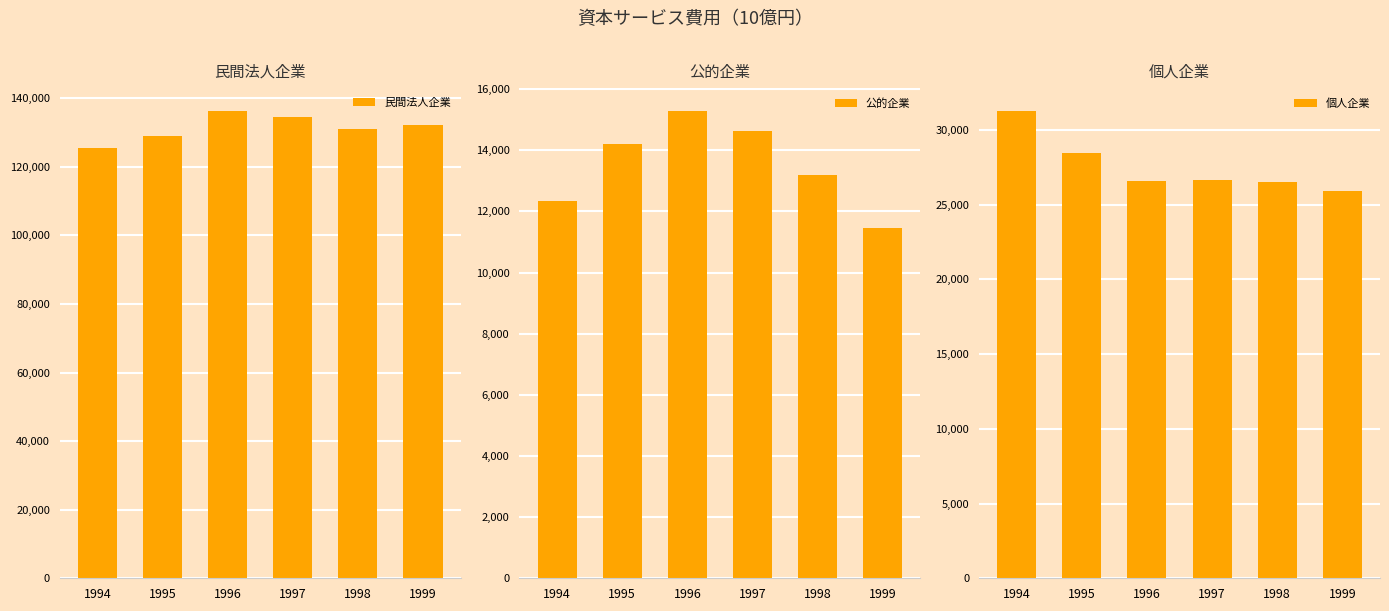

What is the value of the 公的企業 bar at the 5th from the left?

13186.5